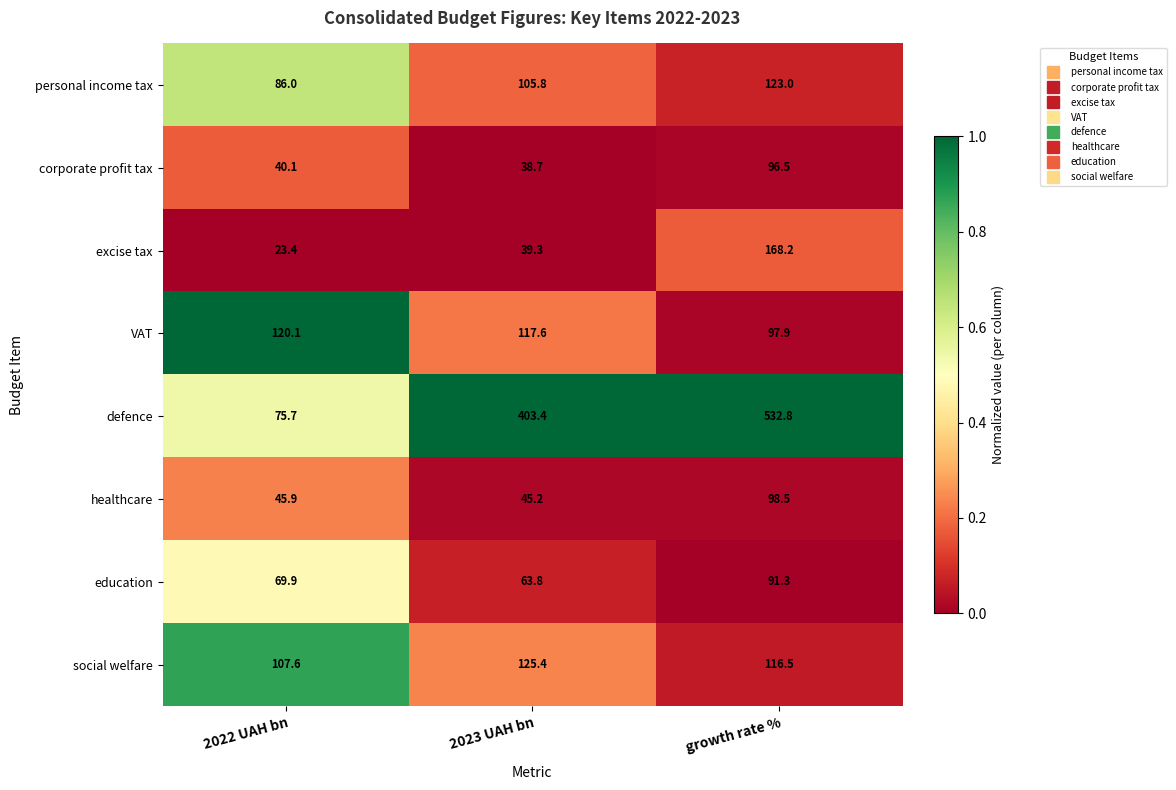

What is the sum of the personal income tax values at 2023 UAH bn and growth rate %?

228.8